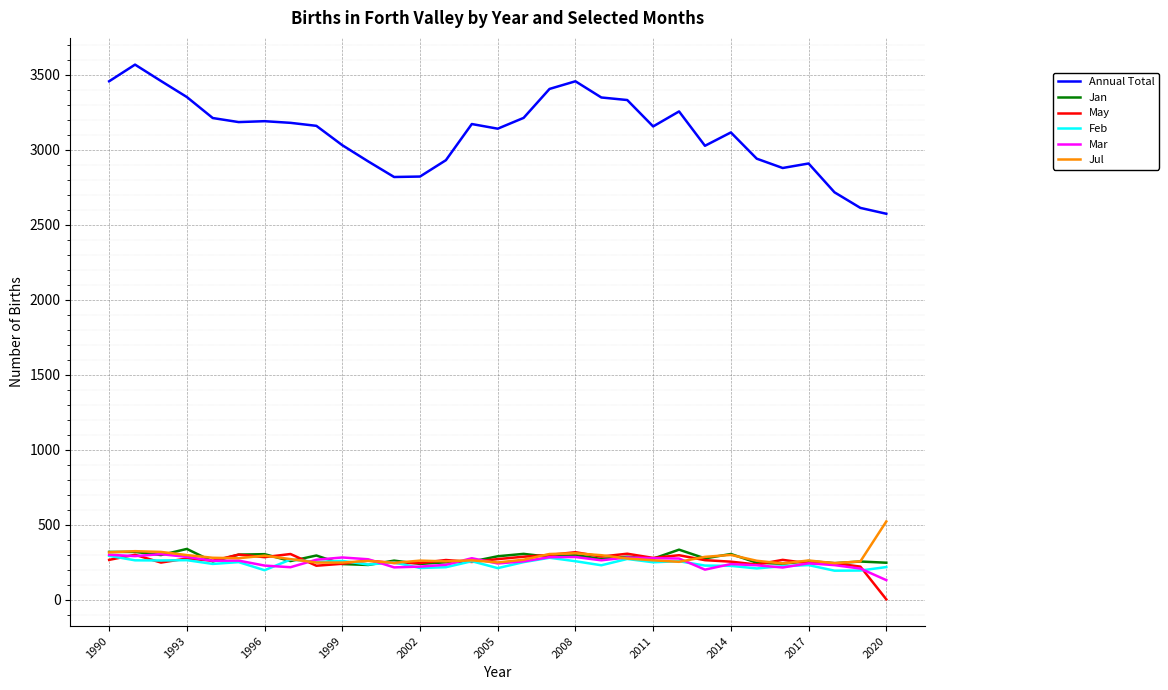

Which series has the largest total across all categories?

Annual Total